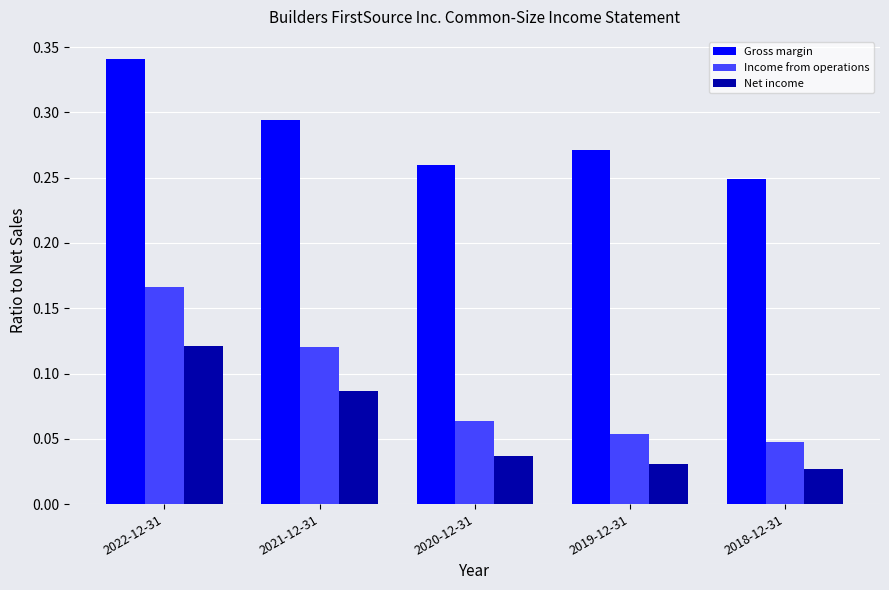

Rank the series by their maximum value, from lowest to highest.

Net income, Income from operations, Gross margin